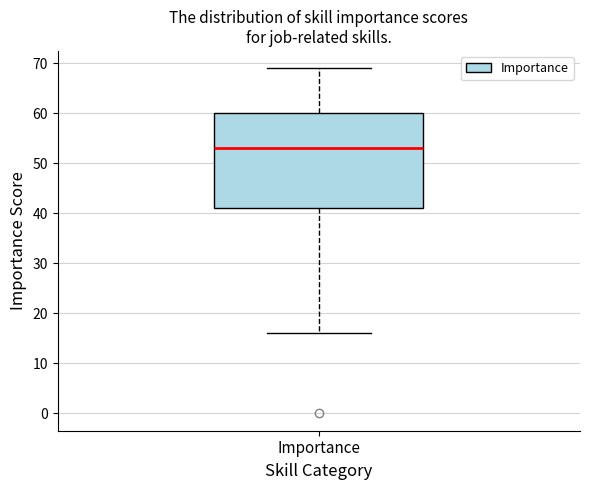

Transcribe this box plot: give where the median line is, the range the box spans, and where the two whiskers end, as read against the y-axis. The values are not printed on the chart, so give them approximately, as read against the axis.

median 53, box 41 to 60, whiskers 16 to 69